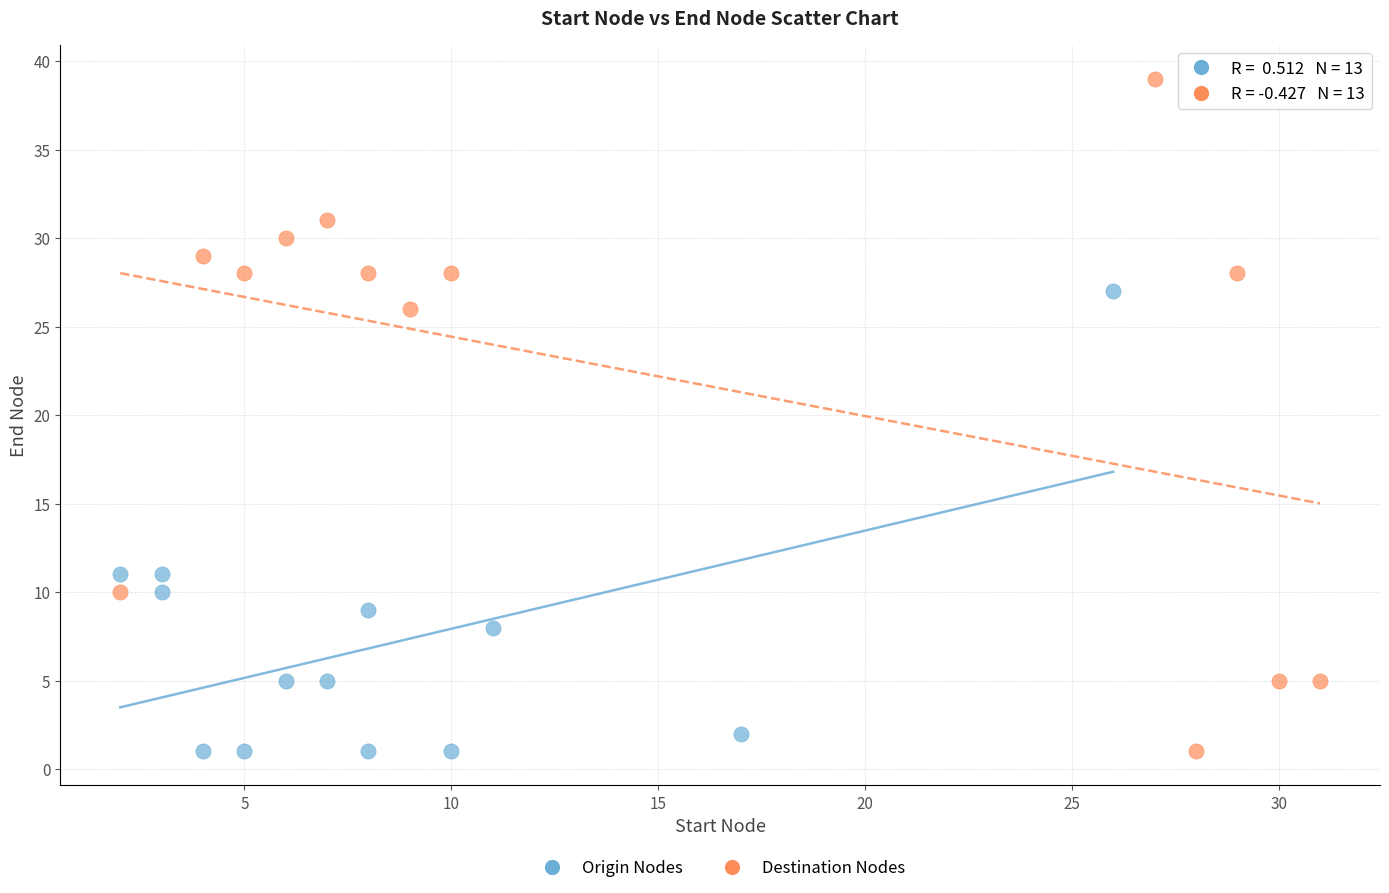

Which series has the largest Y range (max minus min)?

Destination Nodes